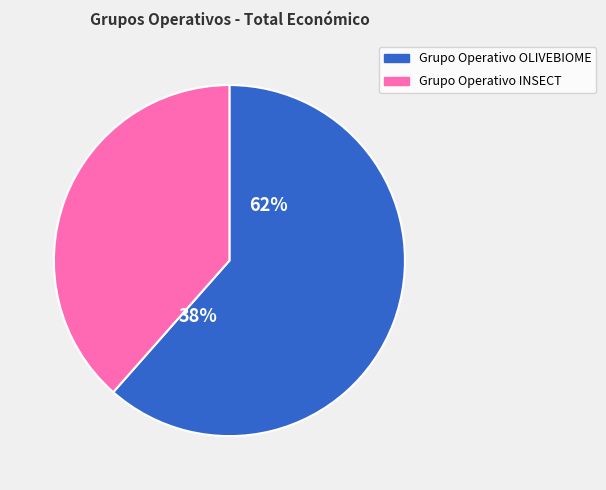

Is it true that Grupo Operativo INSECT is 38% of the pie?

True